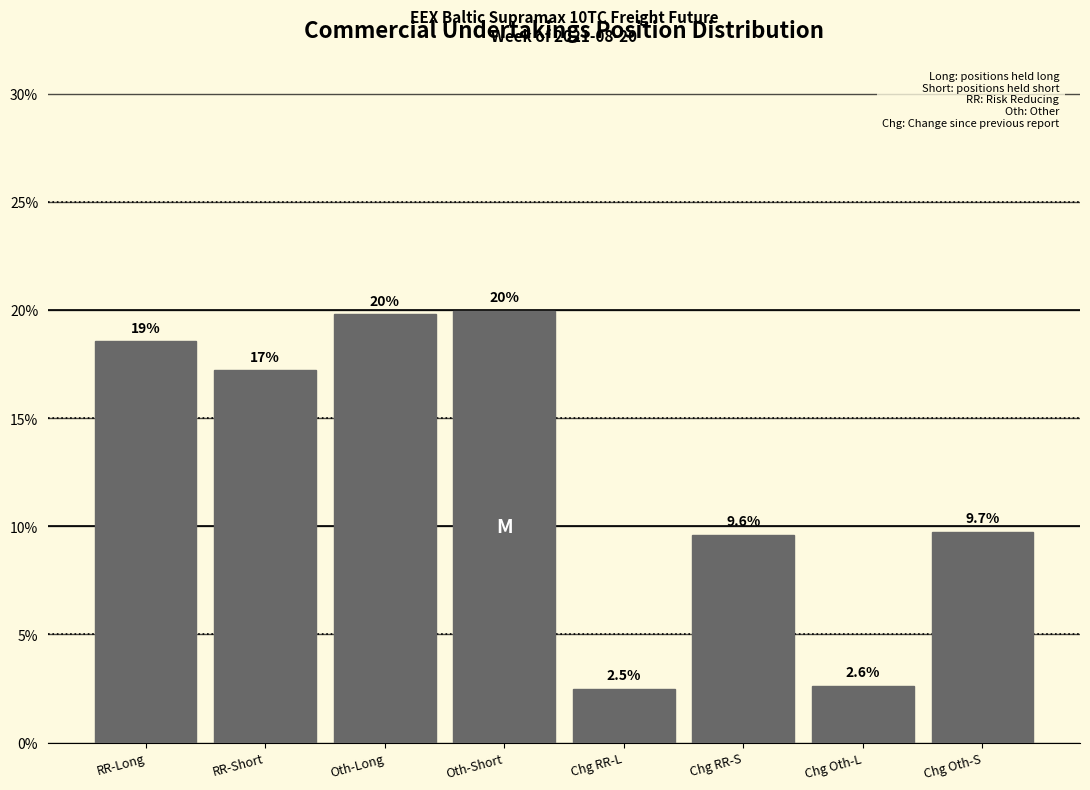

Reading right to left, transcribe all the data shown in this chart.

Chg Oth-S=9.7	Chg Oth-L=2.6	Chg RR-S=9.6	Chg RR-L=2.5	Oth-Short=20.0	Oth-Long=19.8	RR-Short=17.2	RR-Long=18.6